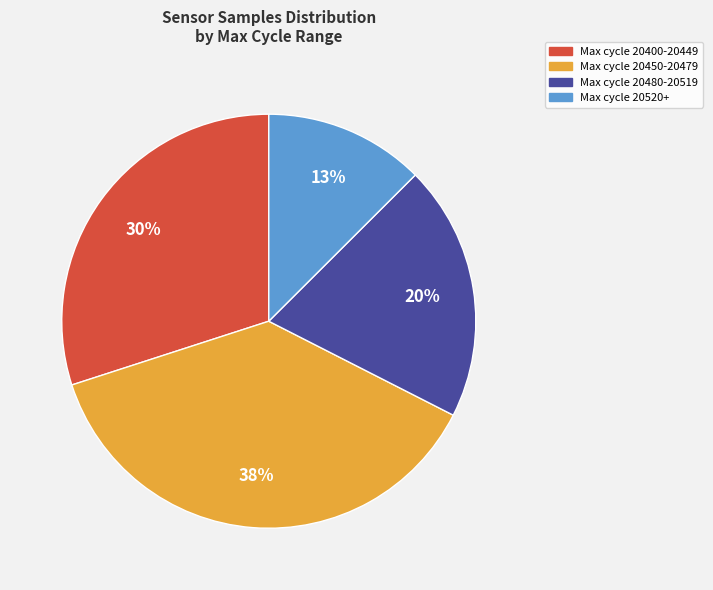

How many slices are in this pie chart?

4